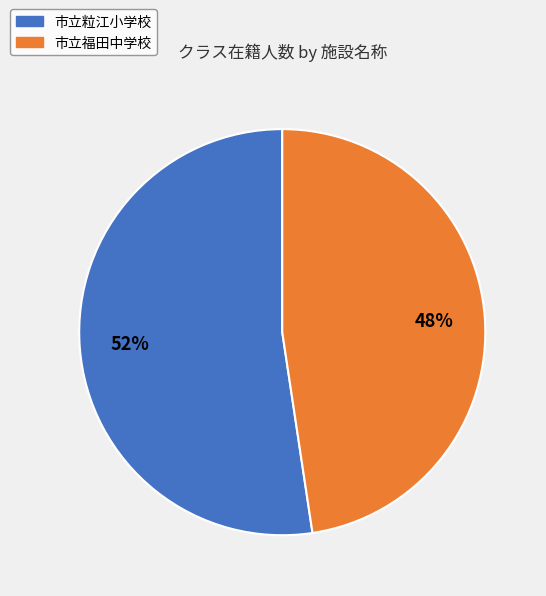

Which category has the smallest portion of the pie?

市立福田中学校